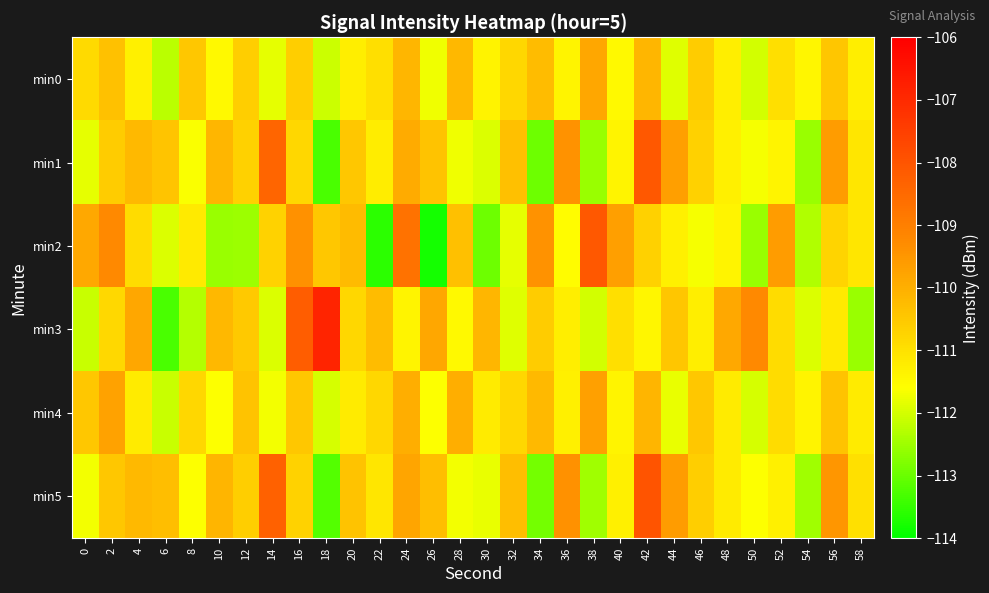

What is the total value across all series at 6?

-670.3